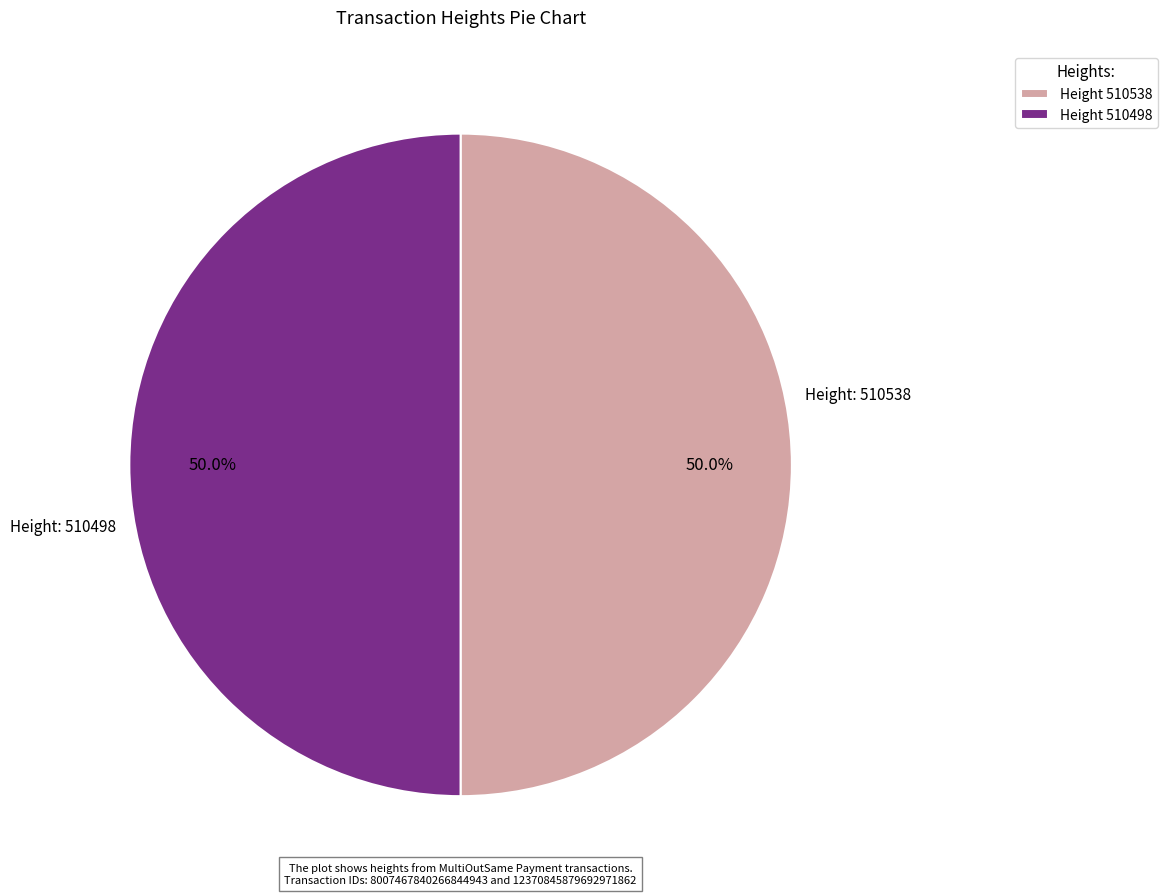

What percentage is NOT represented by Height 510538?

50.0%